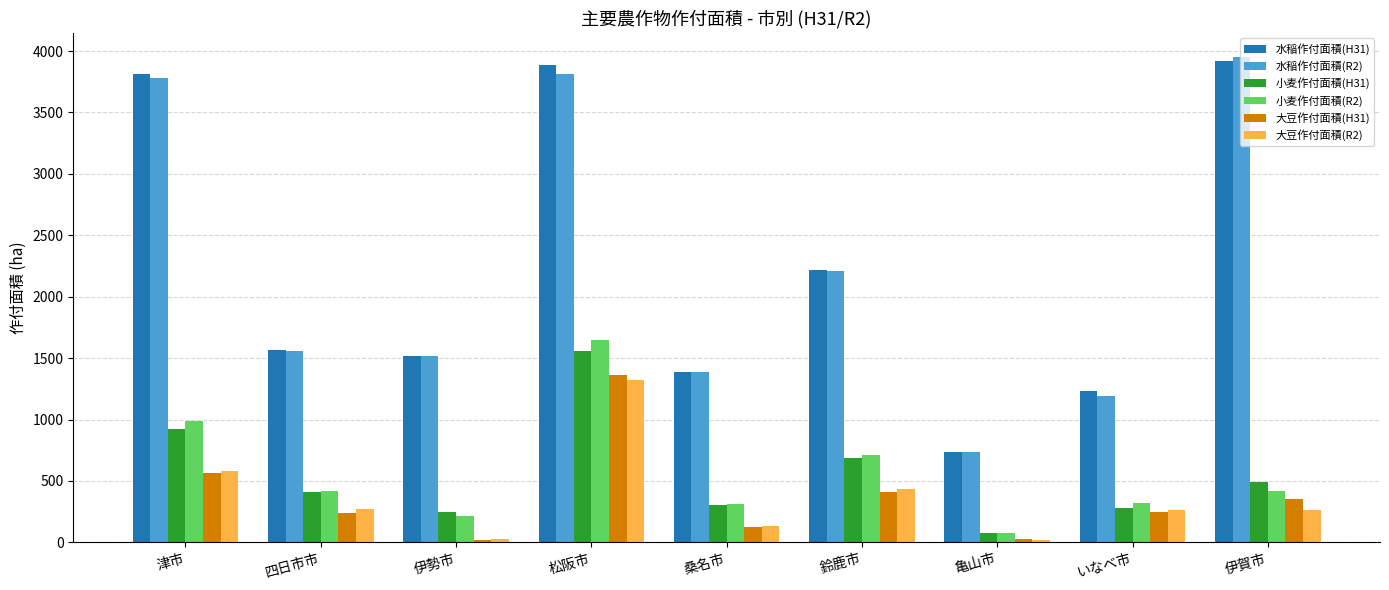

At how many categories does at least one series exceed 1821?

4